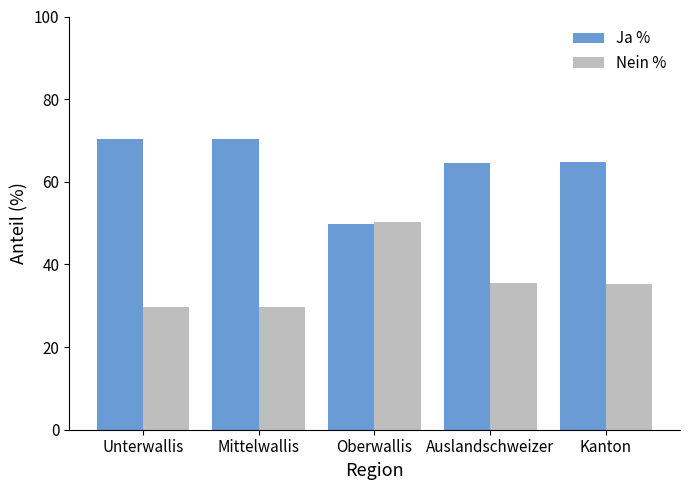

What is the maximum value for Nein %?

50.2